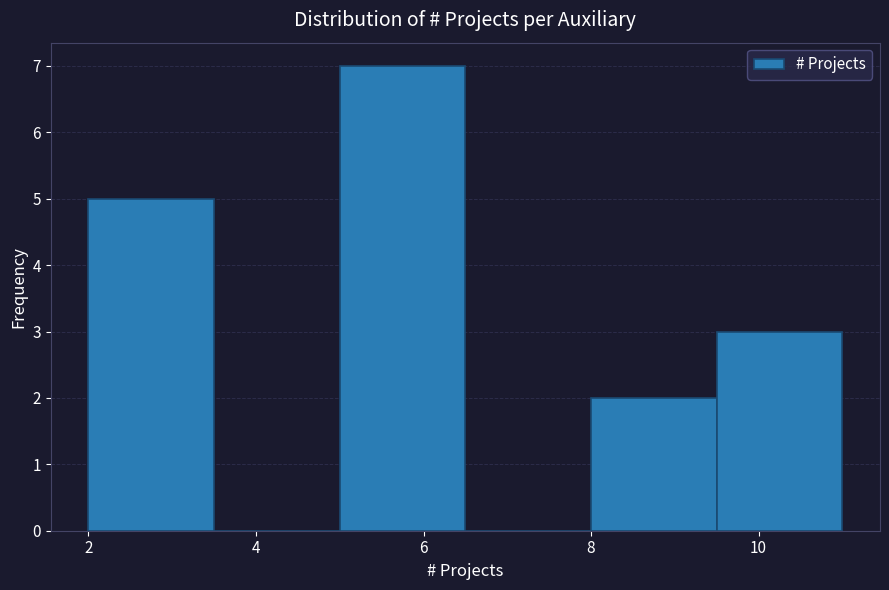

What is the height of the bar covering 9.5 to 11.0 on the x-axis? Neither the bar edges nor the heights are printed on the chart, so give them approximately, as read against the axes.

3